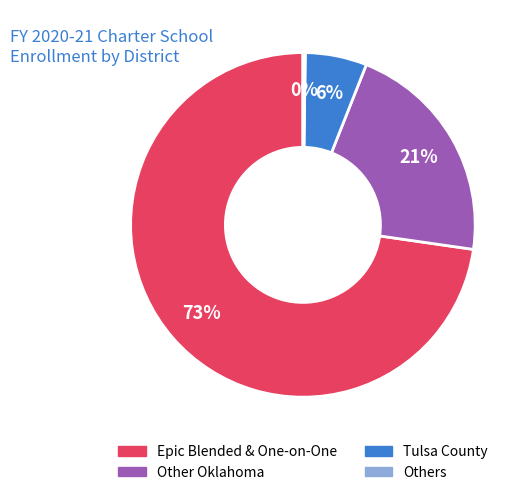

To the nearest percent, what is the average slice percentage?

25%